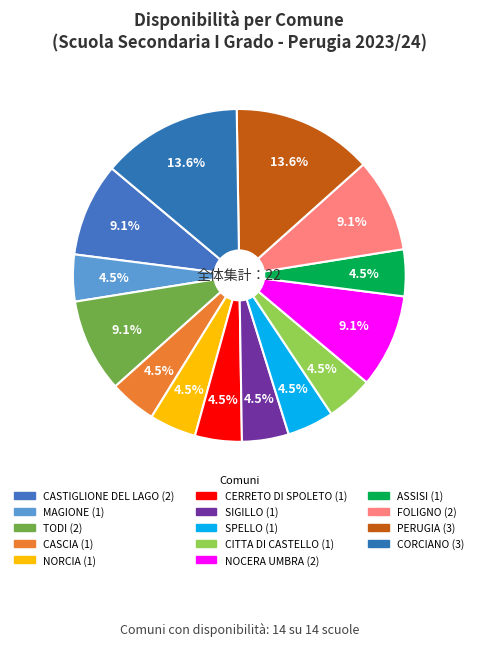

Is there a majority slice in this chart?

No